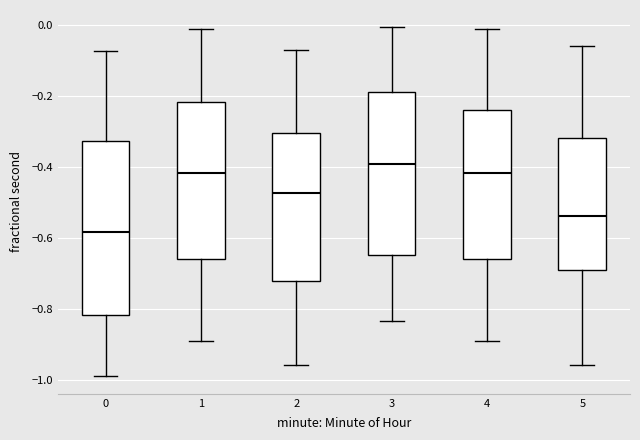

Where does the lower whisker of the box at x = 3 end on the y-axis? The values are not printed on the chart, so give them approximately, as read against the axis.

-0.84